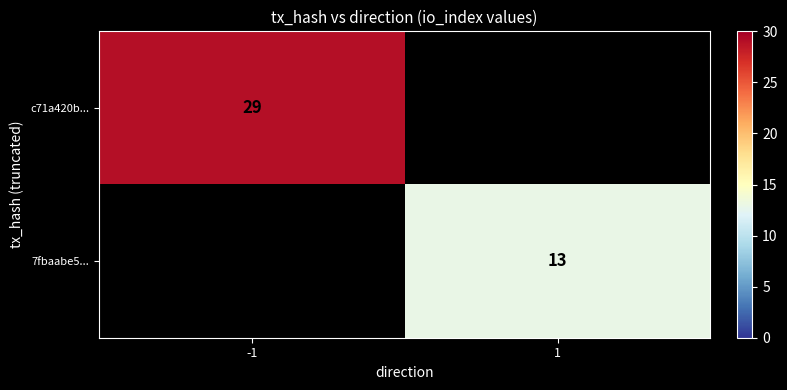

Is it true that c71a420b... equals 29 at -1?

True